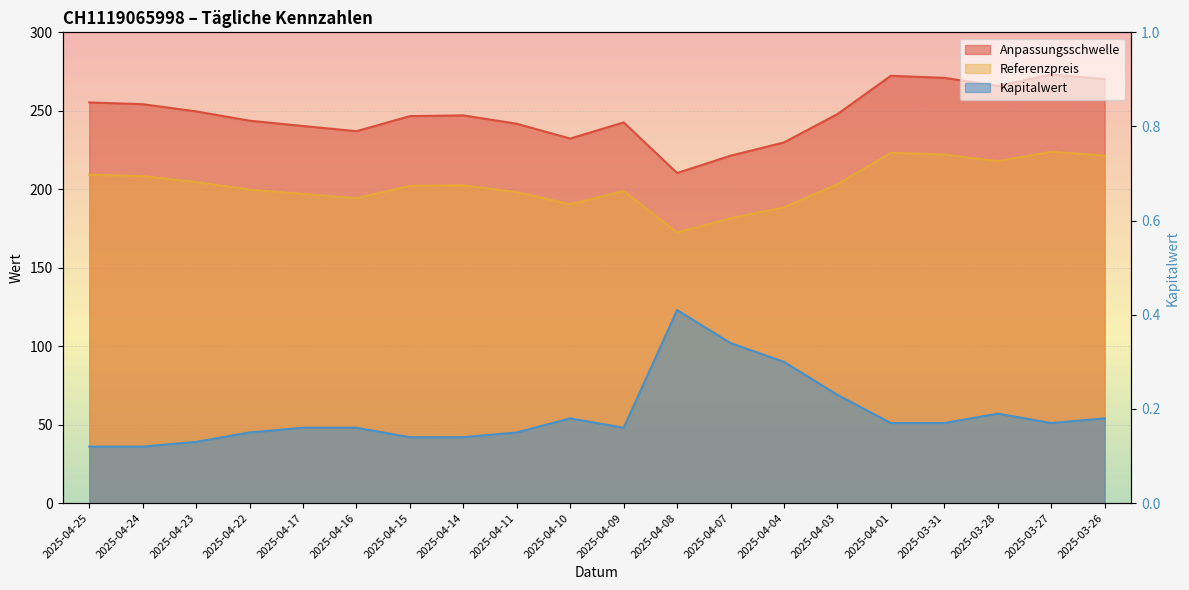

Which series changed the most between 2025-04-23 and 2025-04-01?

Anpassungsschwelle